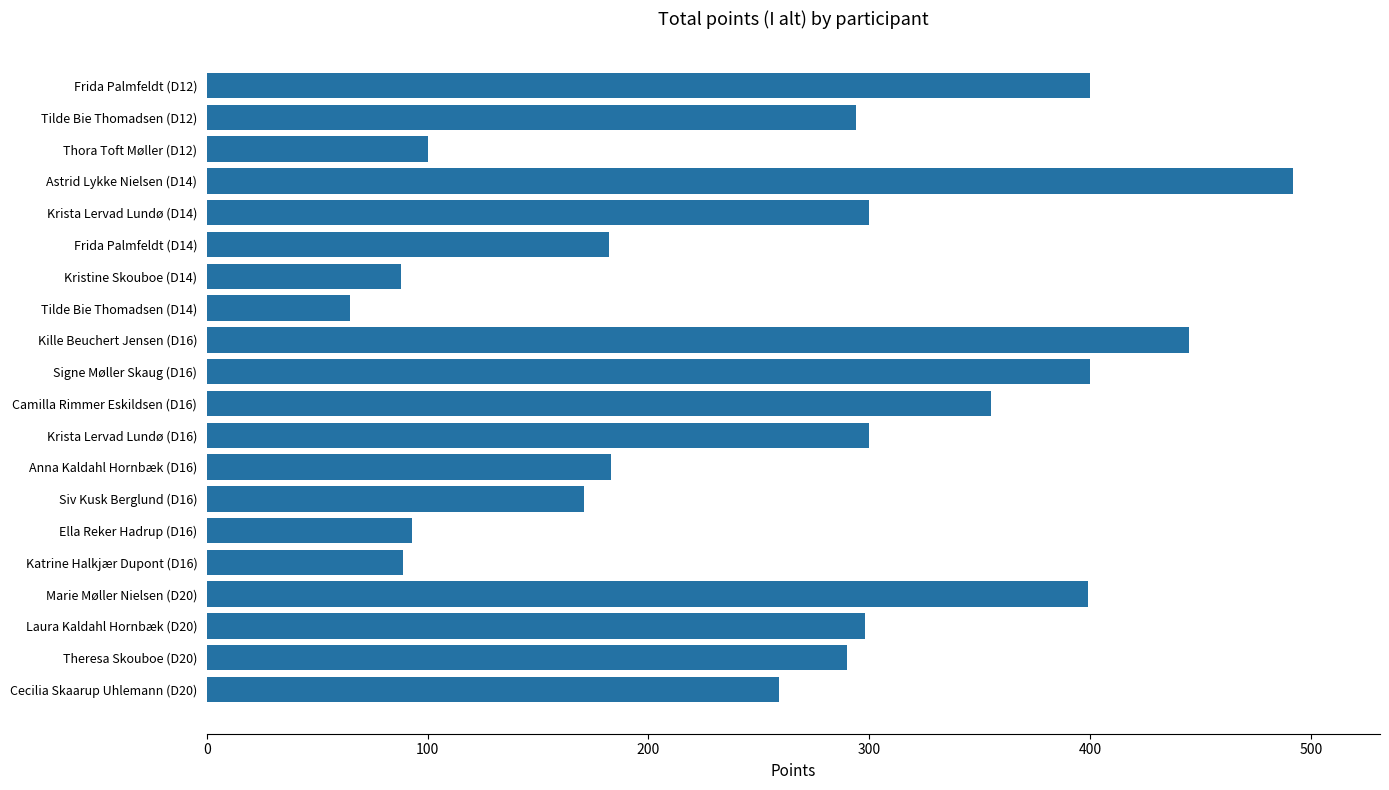

The chart shows a value of 294 at Tilde Bie Thomadsen (D12). True or false?

True